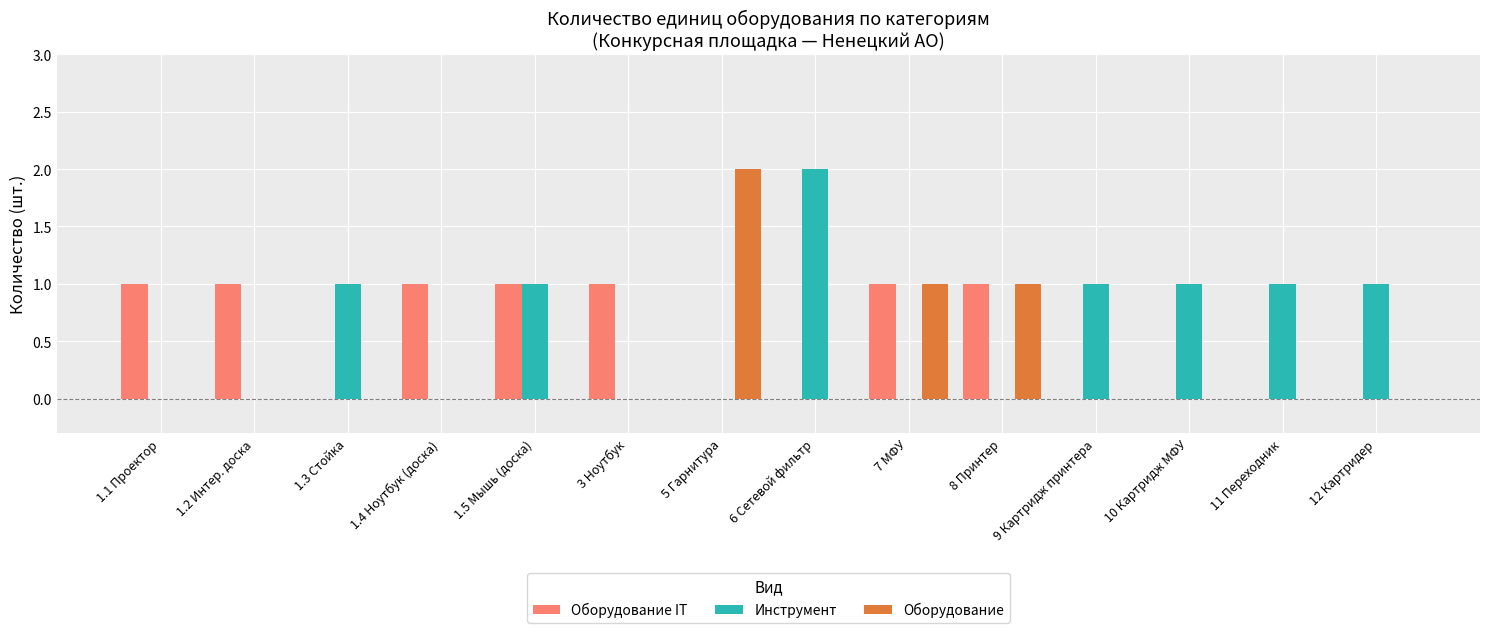

Reading left to right, list all the values displayed in this chart.

Оборудование IT: 1.1 Проектор=1	1.2 Интер. доска=1	1.3 Стойка=0	1.4 Ноутбук (доска)=1	1.5 Мышь (доска)=1	3 Ноутбук=1	5 Гарнитура=0	6 Сетевой фильтр=0	7 МФУ=1	8 Принтер=1	9 Картридж принтера=0	10 Картридж МФУ=0	11 Переходник=0	12 Картридер=0
Инструмент: 1.1 Проектор=0	1.2 Интер. доска=0	1.3 Стойка=1	1.4 Ноутбук (доска)=0	1.5 Мышь (доска)=1	3 Ноутбук=0	5 Гарнитура=0	6 Сетевой фильтр=2	7 МФУ=0	8 Принтер=0	9 Картридж принтера=1	10 Картридж МФУ=1	11 Переходник=1	12 Картридер=1
Оборудование: 1.1 Проектор=0	1.2 Интер. доска=0	1.3 Стойка=0	1.4 Ноутбук (доска)=0	1.5 Мышь (доска)=0	3 Ноутбук=0	5 Гарнитура=2	6 Сетевой фильтр=0	7 МФУ=1	8 Принтер=1	9 Картридж принтера=0	10 Картридж МФУ=0	11 Переходник=0	12 Картридер=0